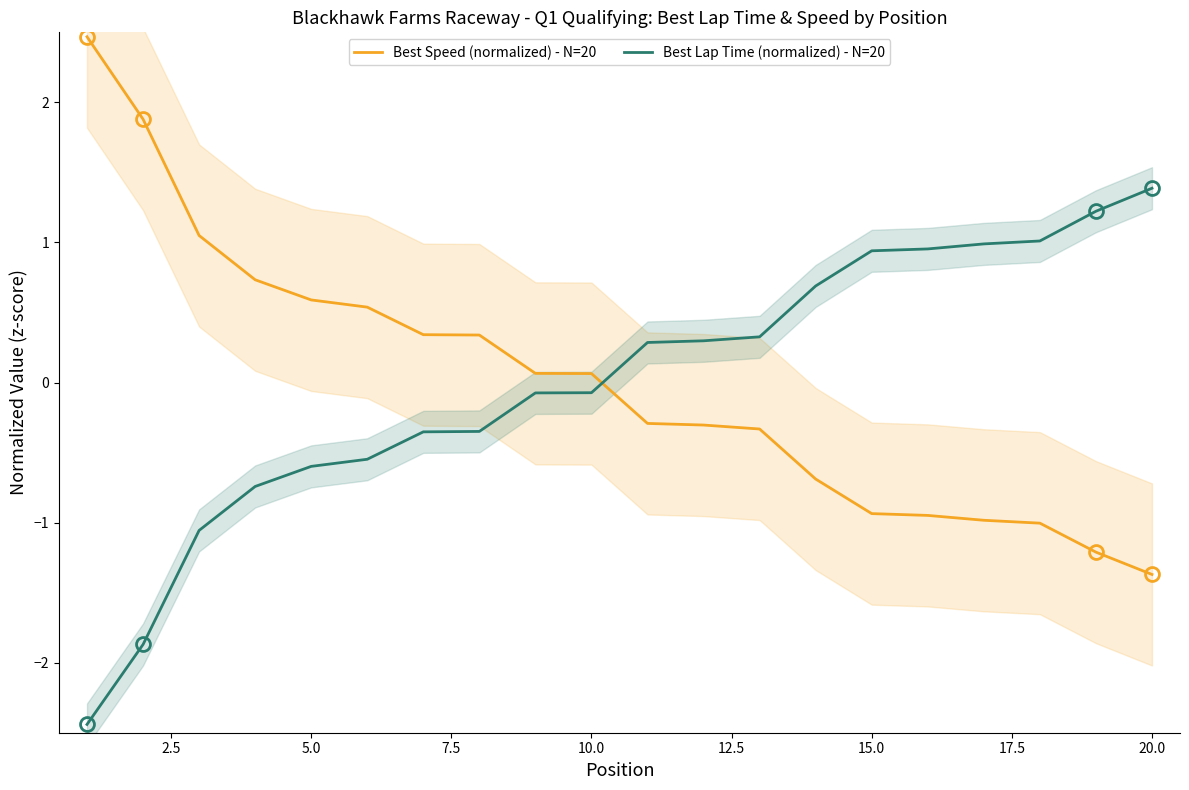

What is the maximum value for Best Speed (normalized) - N=20?

2.5